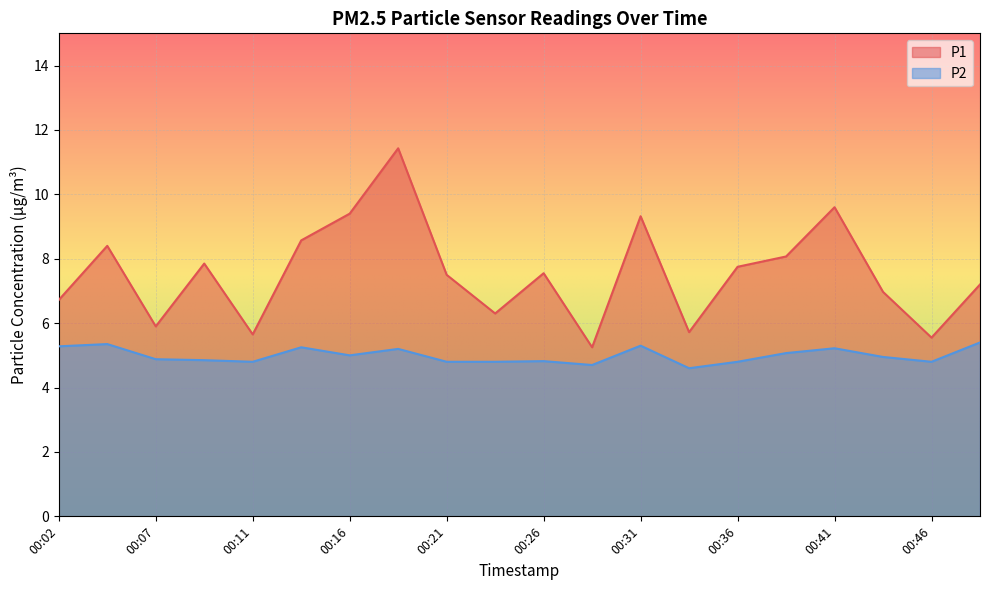

How many lines are shown in the chart?

2